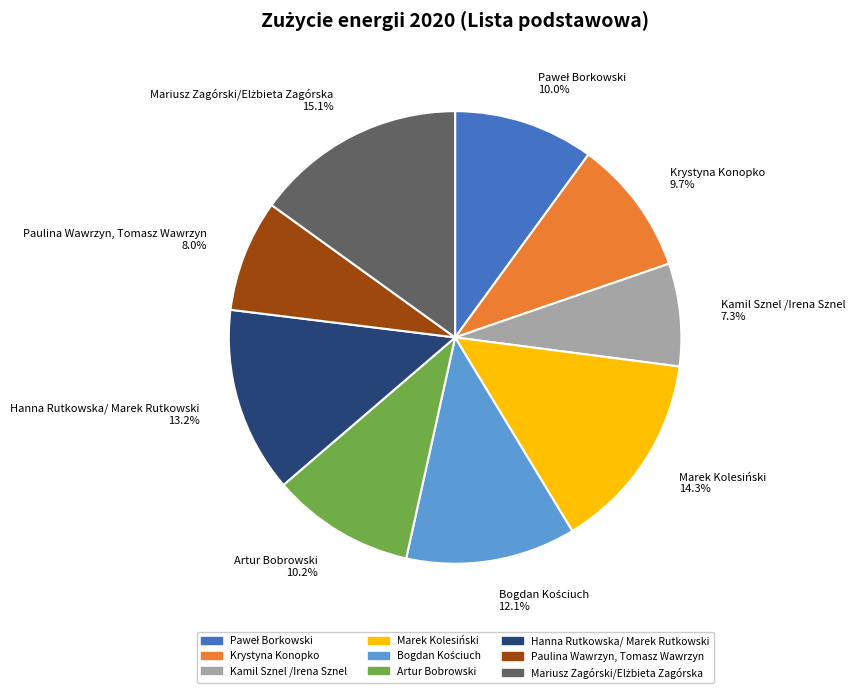

What percentage is NOT represented by Paulina Wawrzyn, Tomasz Wawrzyn?

92.0%